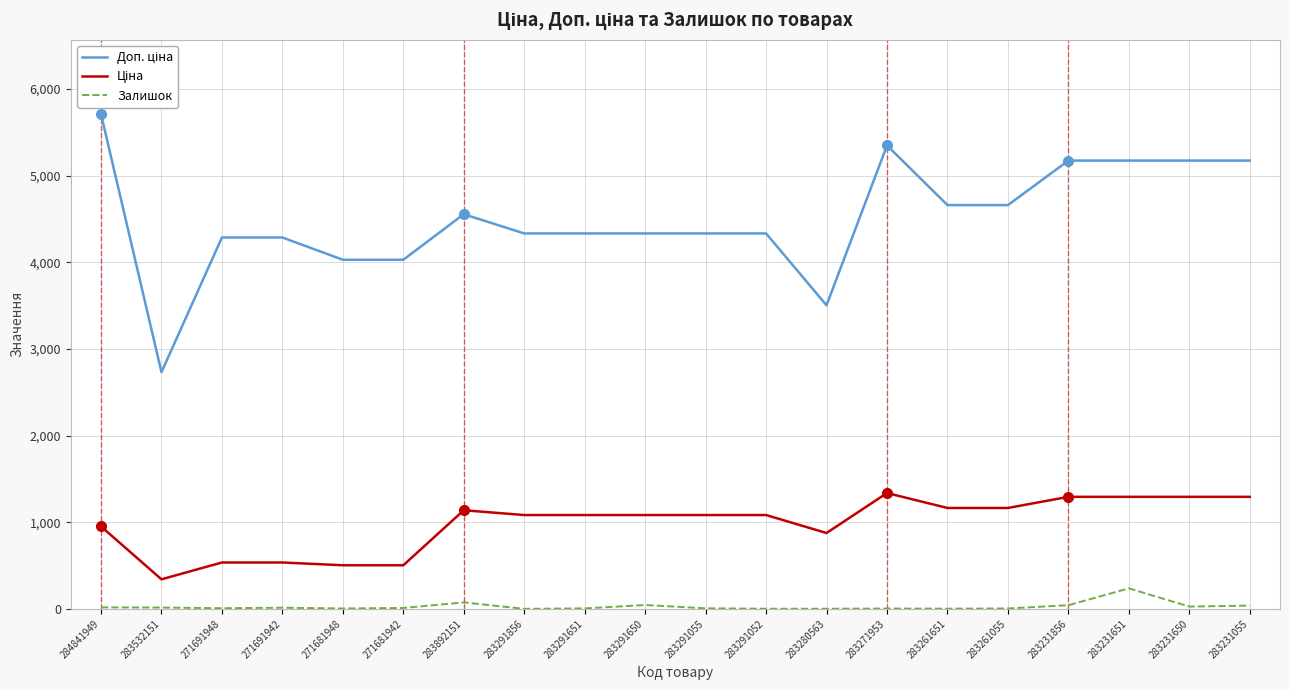

Is it true that Залишок equals 237.0 at 283231651?

True